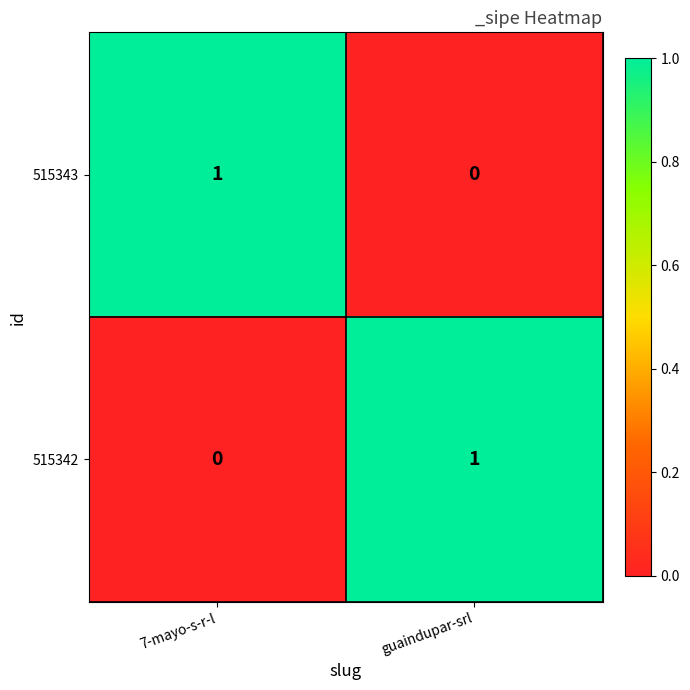

Where is 515342 nearest to the value 0?

7-mayo-s-r-l